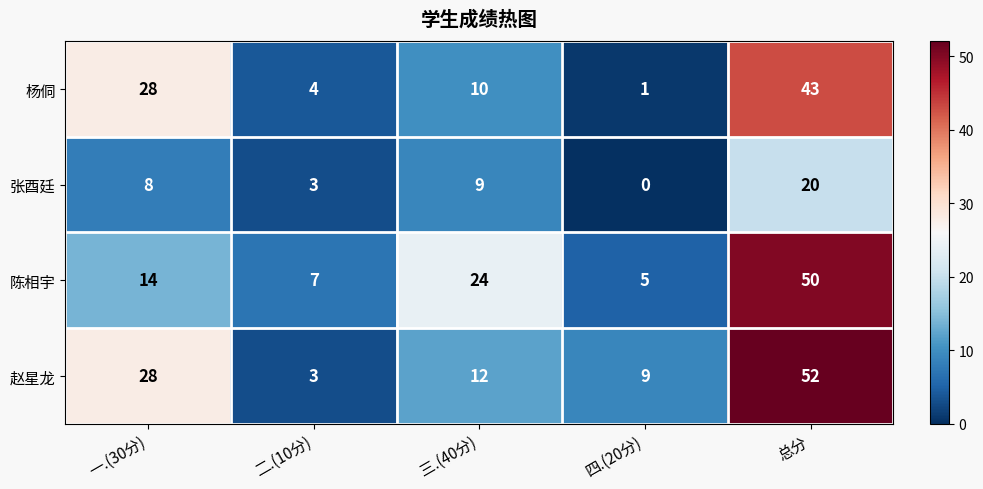

What is the sum of all 赵星龙 values?

104